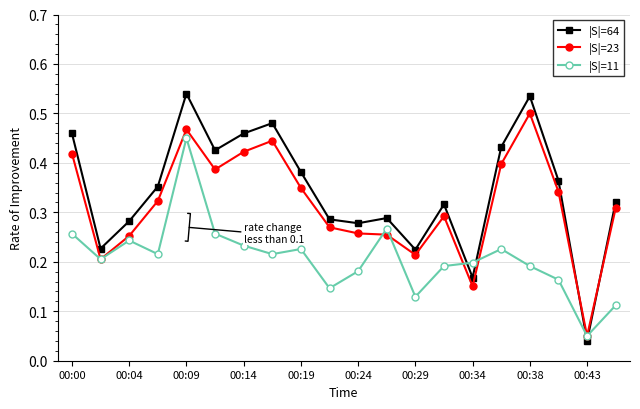

Rank the series by their average value, from highest to lowest.

|S|=64, |S|=23, |S|=11